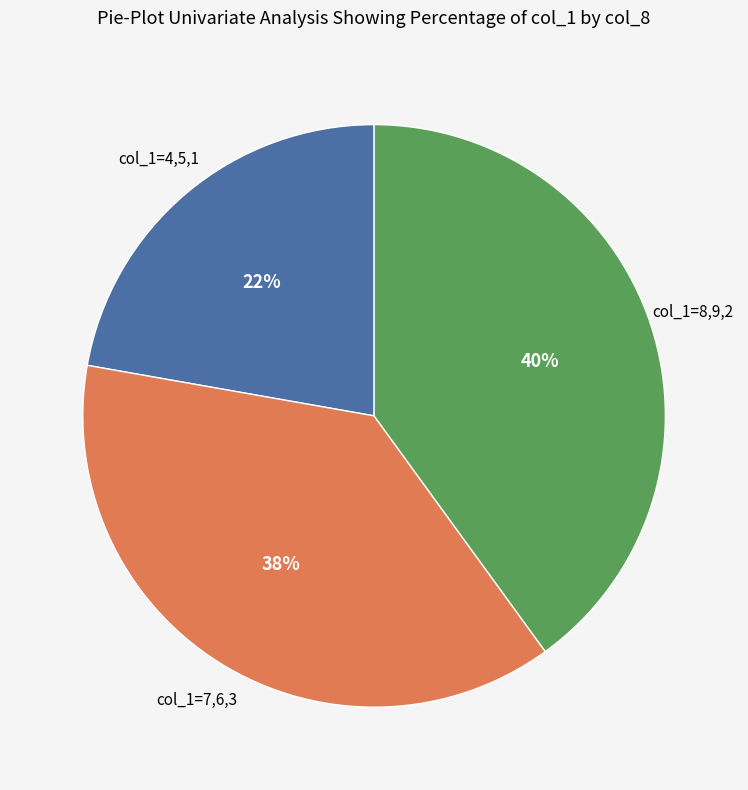

To the nearest percent, what is the average slice percentage?

33%